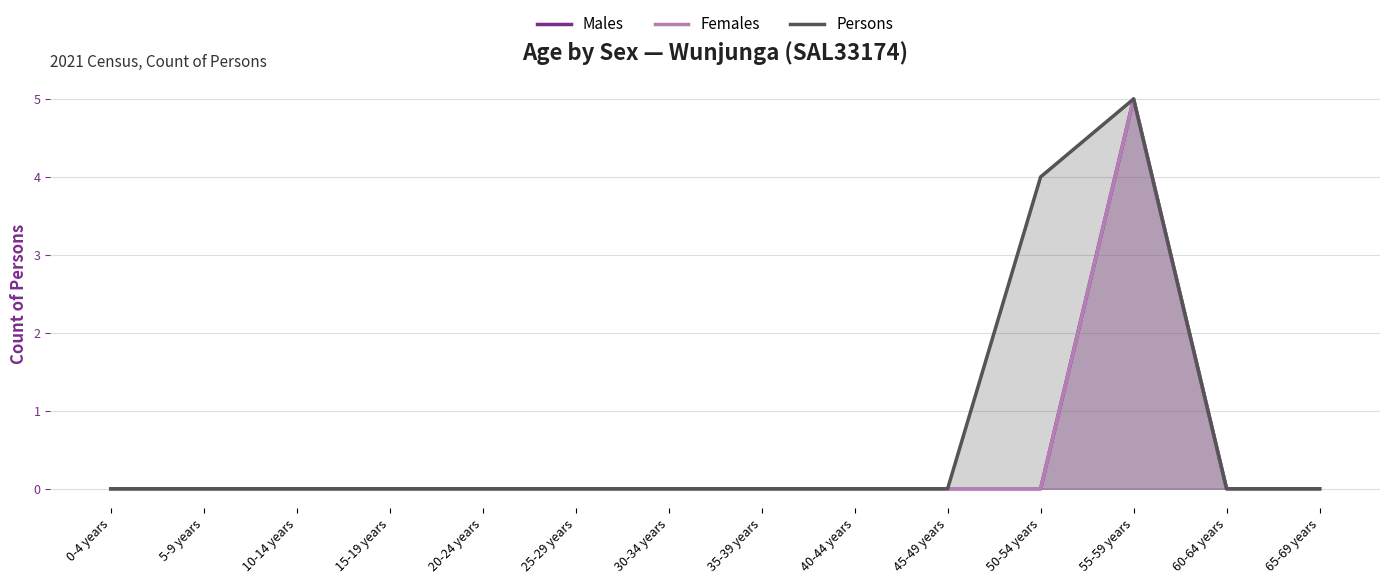

Is the value of Persons at 35-39 years greater than the value of Females at 10-14 years?

No